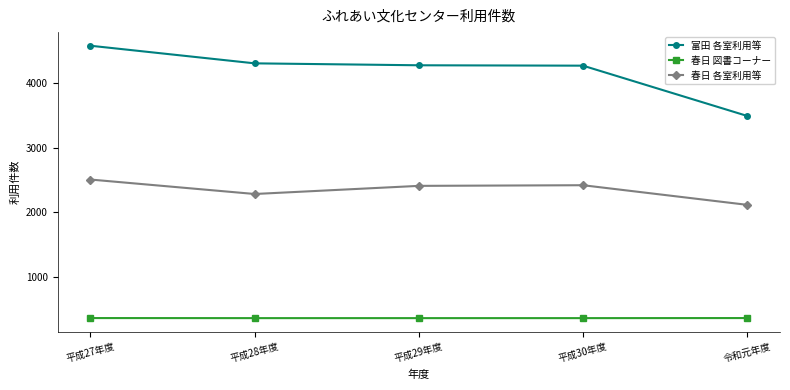

What position from the right is 平成29年度?

3